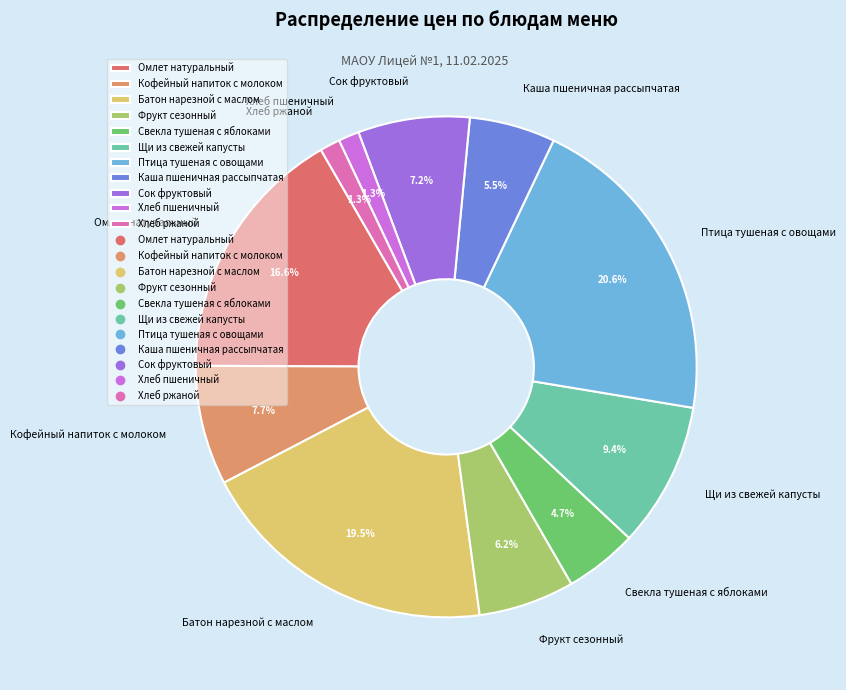

True or false: Птица тушеная с овощами accounts for 21% of the total.

True